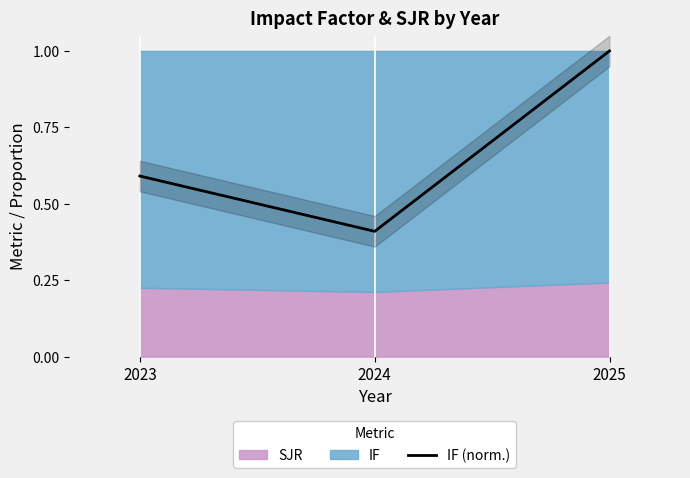

How many lines are shown in the chart?

1